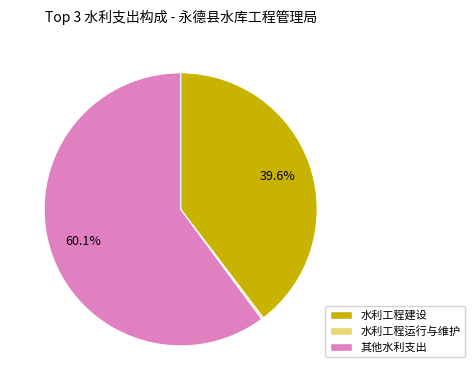

What is the largest slice in the pie chart?

其他水利支出